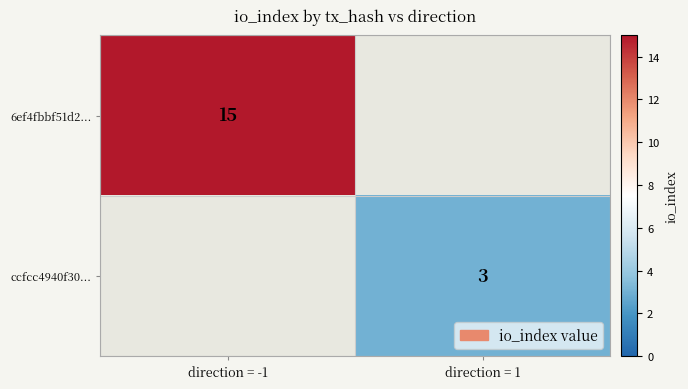

At which category does the chart reach its peak across all series?

direction = -1